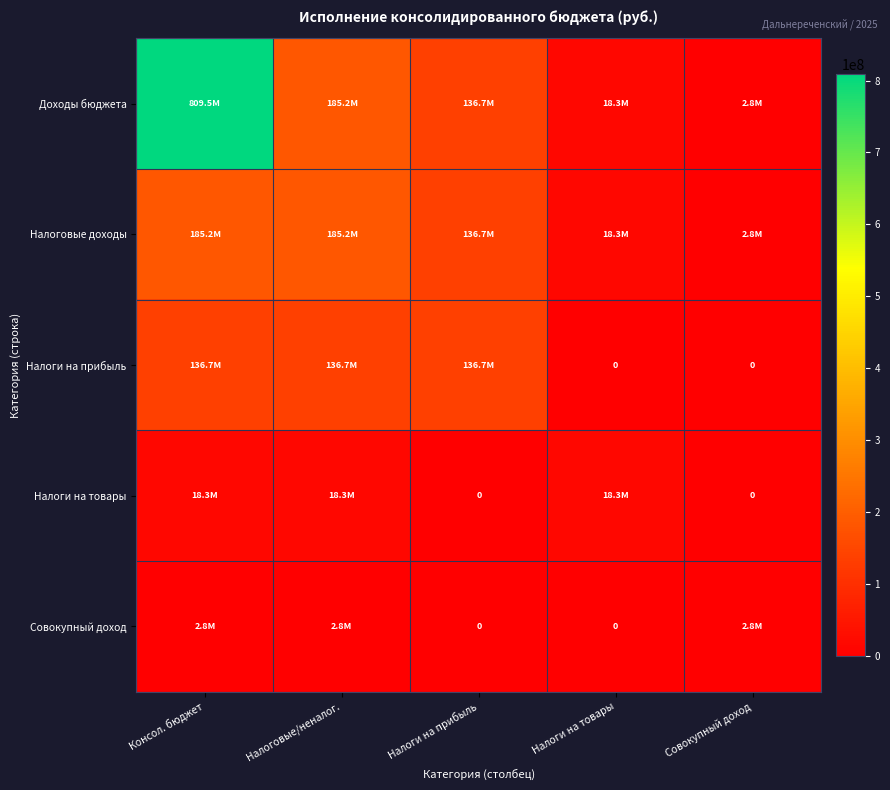

How many data points does each series have?

5